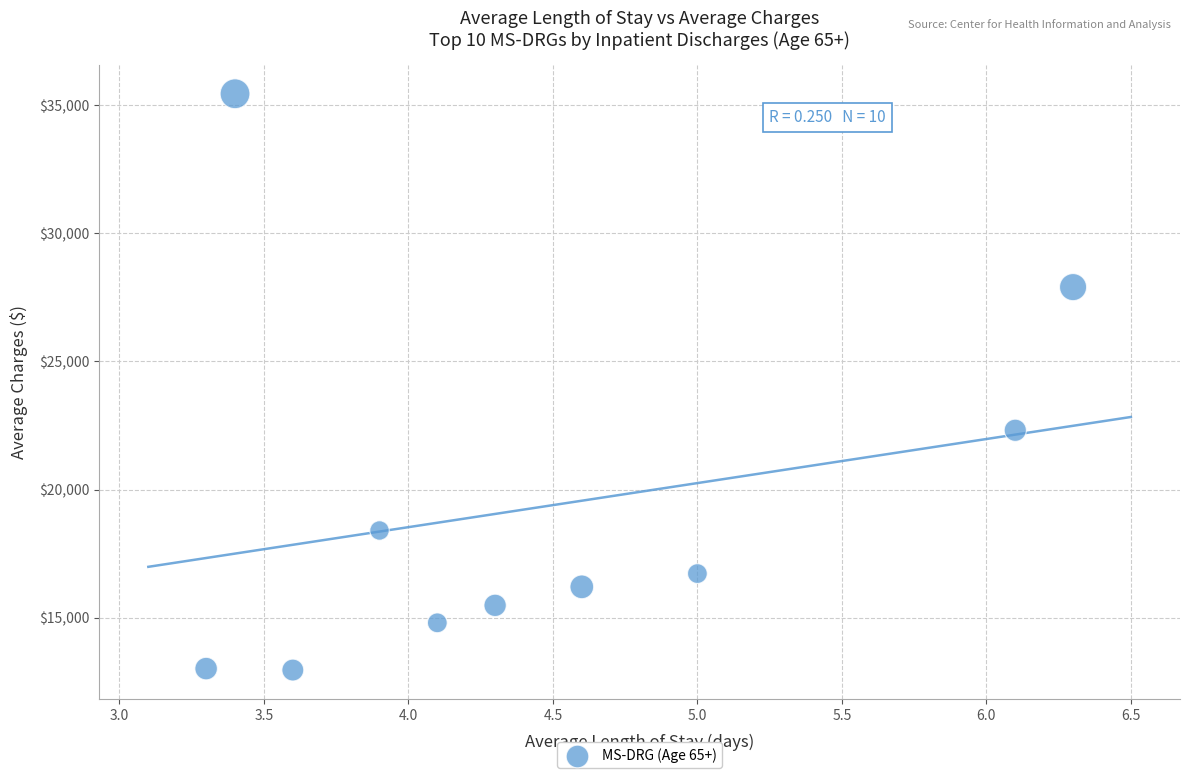

What Y value in the scatter plot is closest to 24200?

22313